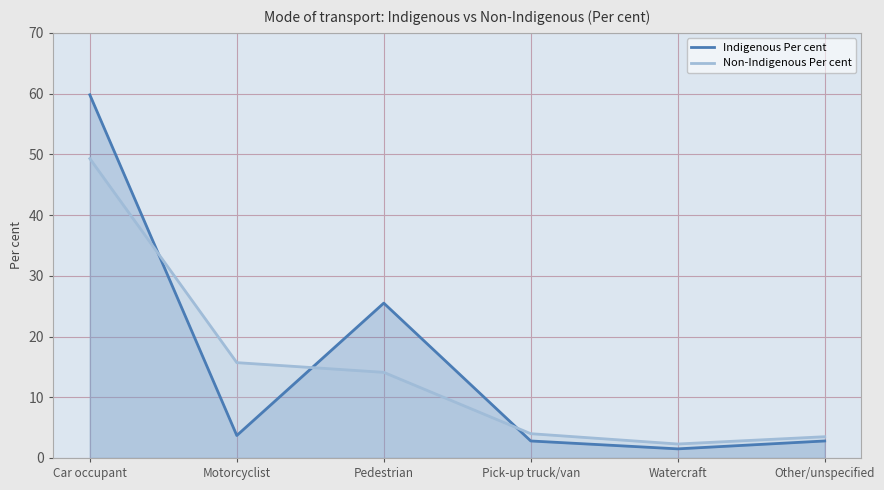

Count the number of categories in the chart.

6